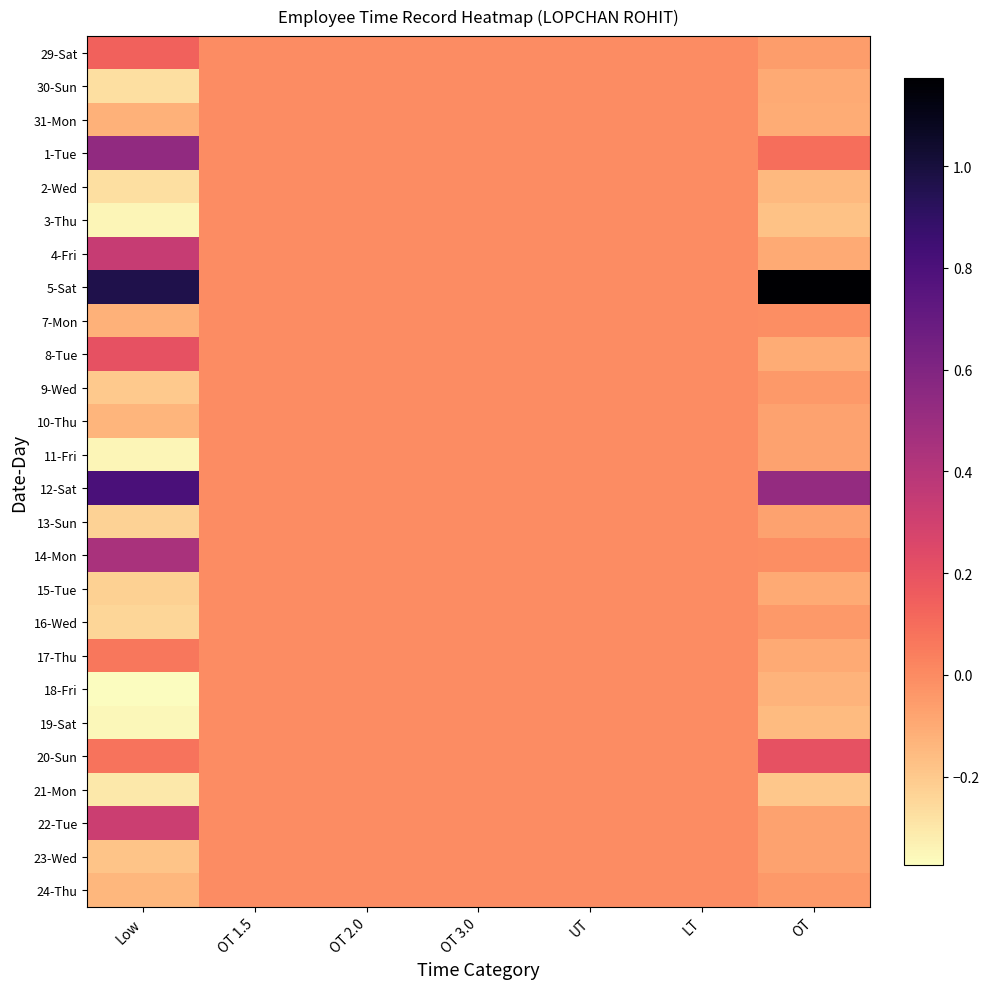

Reading left to right, list all the values displayed in this chart.

29-Sat: Low=0.1	OT 1.5=0.0	OT 2.0=0.0	OT 3.0=0.0	UT=0.0	LT=0.0	OT=-0.1
30-Sun: Low=-0.3	OT 1.5=0.0	OT 2.0=0.0	OT 3.0=0.0	UT=0.0	LT=0.0	OT=-0.1
31-Mon: Low=-0.1	OT 1.5=0.0	OT 2.0=0.0	OT 3.0=0.0	UT=0.0	LT=0.0	OT=-0.1
1-Tue: Low=0.5	OT 1.5=0.0	OT 2.0=0.0	OT 3.0=0.0	UT=0.0	LT=0.0	OT=0.1
2-Wed: Low=-0.3	OT 1.5=0.0	OT 2.0=0.0	OT 3.0=0.0	UT=0.0	LT=0.0	OT=-0.1
3-Thu: Low=-0.3	OT 1.5=0.0	OT 2.0=0.0	OT 3.0=0.0	UT=0.0	LT=0.0	OT=-0.2
4-Fri: Low=0.3	OT 1.5=0.0	OT 2.0=0.0	OT 3.0=0.0	UT=0.0	LT=0.0	OT=-0.1
5-Sat: Low=1.0	OT 1.5=0.0	OT 2.0=0.0	OT 3.0=0.0	UT=0.0	LT=0.0	OT=1.2
7-Mon: Low=-0.1	OT 1.5=0.0	OT 2.0=0.0	OT 3.0=0.0	UT=0.0	LT=0.0	OT=-0.0
8-Tue: Low=0.2	OT 1.5=0.0	OT 2.0=0.0	OT 3.0=0.0	UT=0.0	LT=0.0	OT=-0.1
9-Wed: Low=-0.2	OT 1.5=0.0	OT 2.0=0.0	OT 3.0=0.0	UT=0.0	LT=0.0	OT=-0.0
10-Thu: Low=-0.1	OT 1.5=0.0	OT 2.0=0.0	OT 3.0=0.0	UT=0.0	LT=0.0	OT=-0.1
11-Fri: Low=-0.3	OT 1.5=0.0	OT 2.0=0.0	OT 3.0=0.0	UT=0.0	LT=0.0	OT=-0.1
12-Sat: Low=0.8	OT 1.5=0.0	OT 2.0=0.0	OT 3.0=0.0	UT=0.0	LT=0.0	OT=0.5
13-Sun: Low=-0.2	OT 1.5=0.0	OT 2.0=0.0	OT 3.0=0.0	UT=0.0	LT=0.0	OT=-0.1
14-Mon: Low=0.4	OT 1.5=0.0	OT 2.0=0.0	OT 3.0=0.0	UT=0.0	LT=0.0	OT=-0.0
15-Tue: Low=-0.2	OT 1.5=0.0	OT 2.0=0.0	OT 3.0=0.0	UT=0.0	LT=0.0	OT=-0.1
16-Wed: Low=-0.2	OT 1.5=0.0	OT 2.0=0.0	OT 3.0=0.0	UT=0.0	LT=0.0	OT=-0.0
17-Thu: Low=0.1	OT 1.5=0.0	OT 2.0=0.0	OT 3.0=0.0	UT=0.0	LT=0.0	OT=-0.1
18-Fri: Low=-0.4	OT 1.5=0.0	OT 2.0=0.0	OT 3.0=0.0	UT=0.0	LT=0.0	OT=-0.1
19-Sat: Low=-0.4	OT 1.5=0.0	OT 2.0=0.0	OT 3.0=0.0	UT=0.0	LT=0.0	OT=-0.2
20-Sun: Low=0.1	OT 1.5=0.0	OT 2.0=0.0	OT 3.0=0.0	UT=0.0	LT=0.0	OT=0.2
21-Mon: Low=-0.3	OT 1.5=0.0	OT 2.0=0.0	OT 3.0=0.0	UT=0.0	LT=0.0	OT=-0.2
22-Tue: Low=0.3	OT 1.5=0.0	OT 2.0=0.0	OT 3.0=0.0	UT=0.0	LT=0.0	OT=-0.1
23-Wed: Low=-0.2	OT 1.5=0.0	OT 2.0=0.0	OT 3.0=0.0	UT=0.0	LT=0.0	OT=-0.1
24-Thu: Low=-0.1	OT 1.5=0.0	OT 2.0=0.0	OT 3.0=0.0	UT=0.0	LT=0.0	OT=-0.0